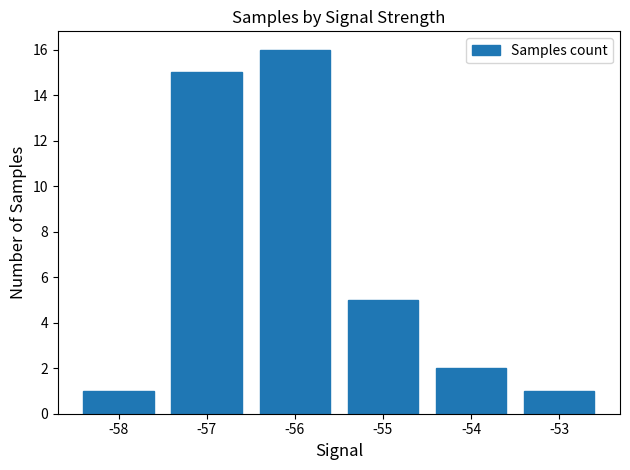

Reading left to right, what are all the values shown in this chart?

1	15	16	5	2	1